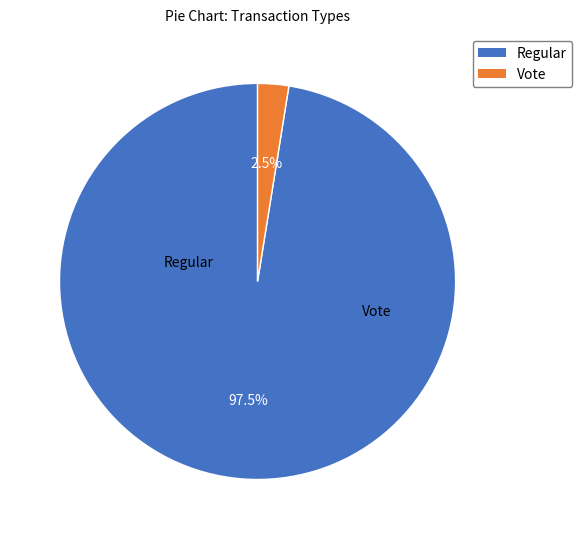

How many slices are in this pie chart?

2